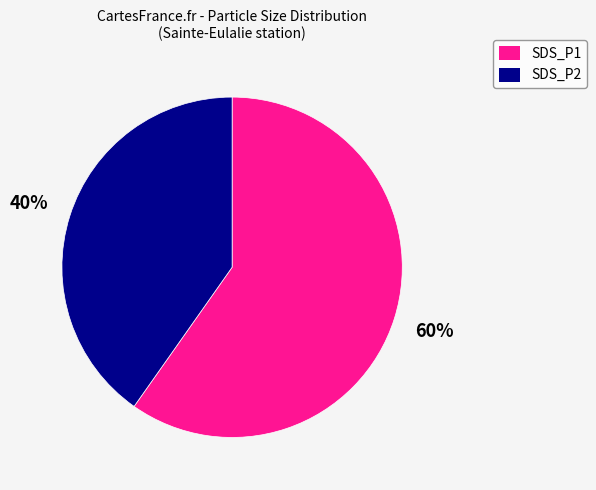

To the nearest percent, what is the combined percentage of SDS_P1 and SDS_P2?

100%